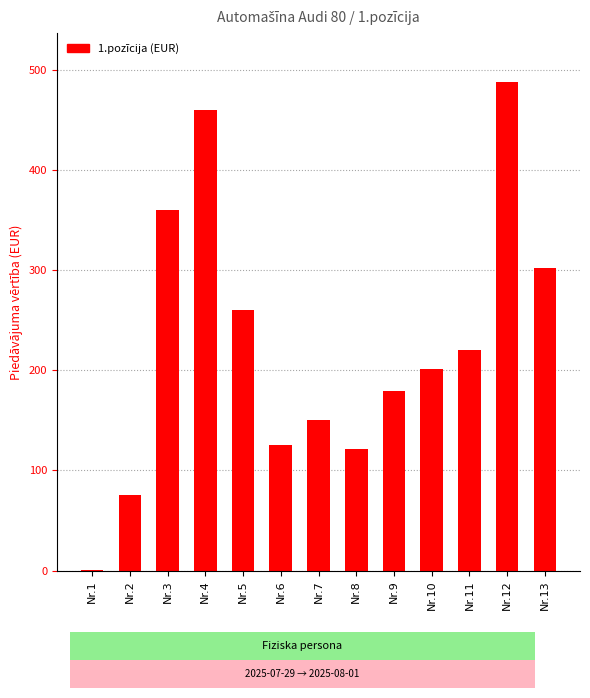

How many categories are shown in the chart?

13